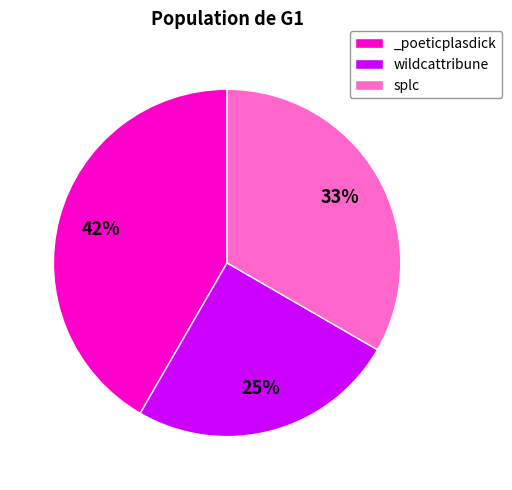

To the nearest percent, what is the difference between the largest and smallest slice percentages?

17%